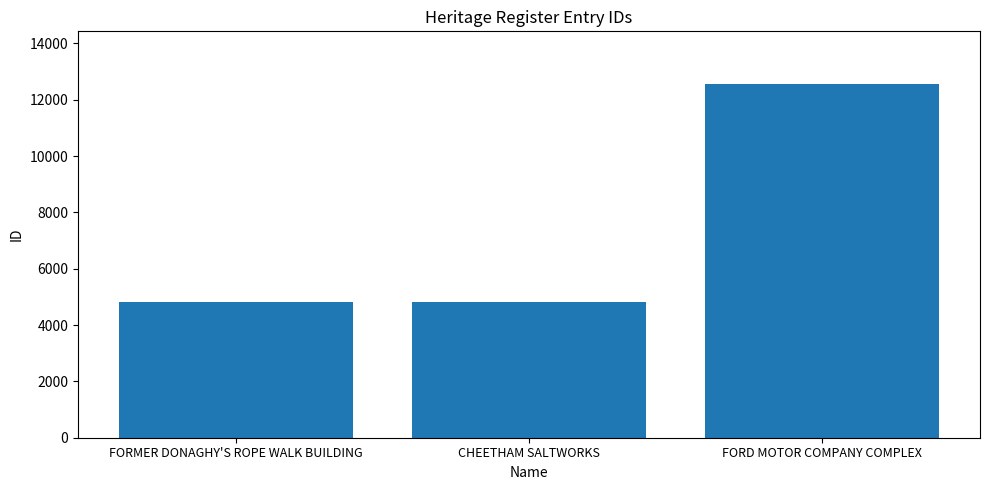

What is the average value?

7396